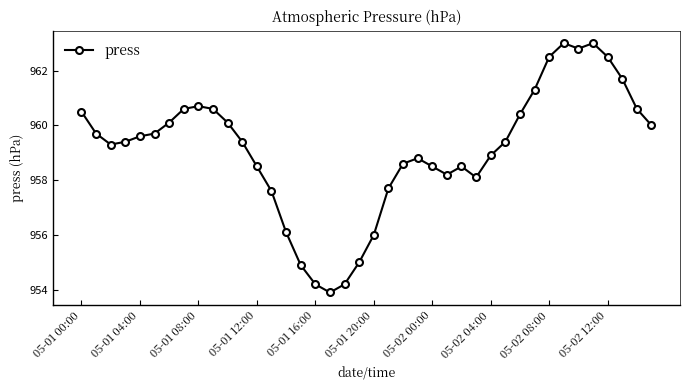

How many lines are shown in the chart?

1